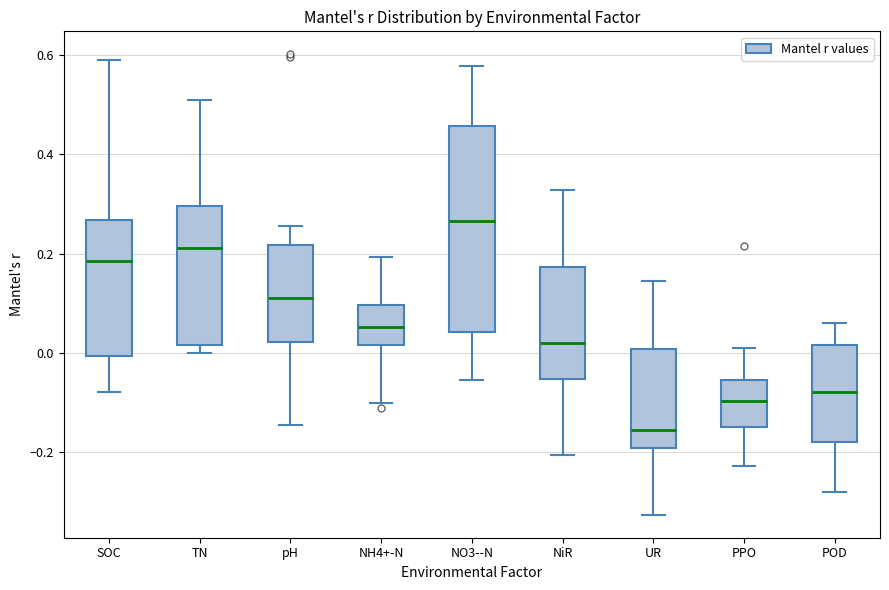

Which box is the tallest, from its lower edge to its upper edge?

NO3--N